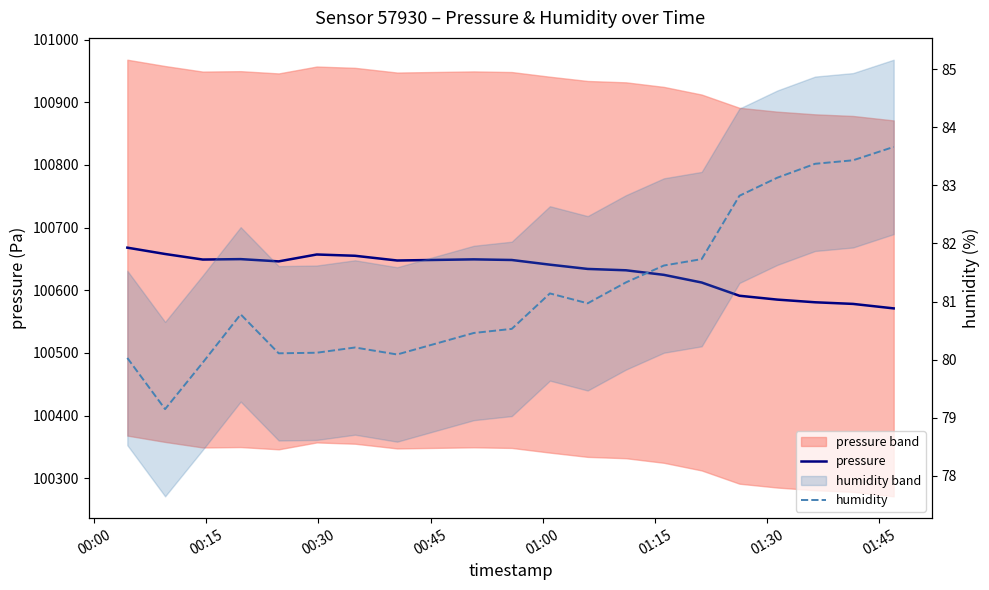

In pressure, how many points are lower than both neighbors (excluding endpoints)?

3